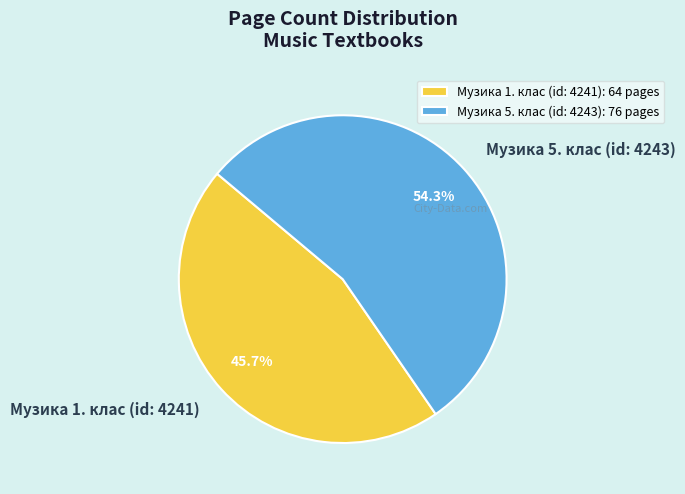

To the nearest percent, what is the combined percentage of Музика 5. клас (id: 4243) and Музика 1. клас (id: 4241)?

100%